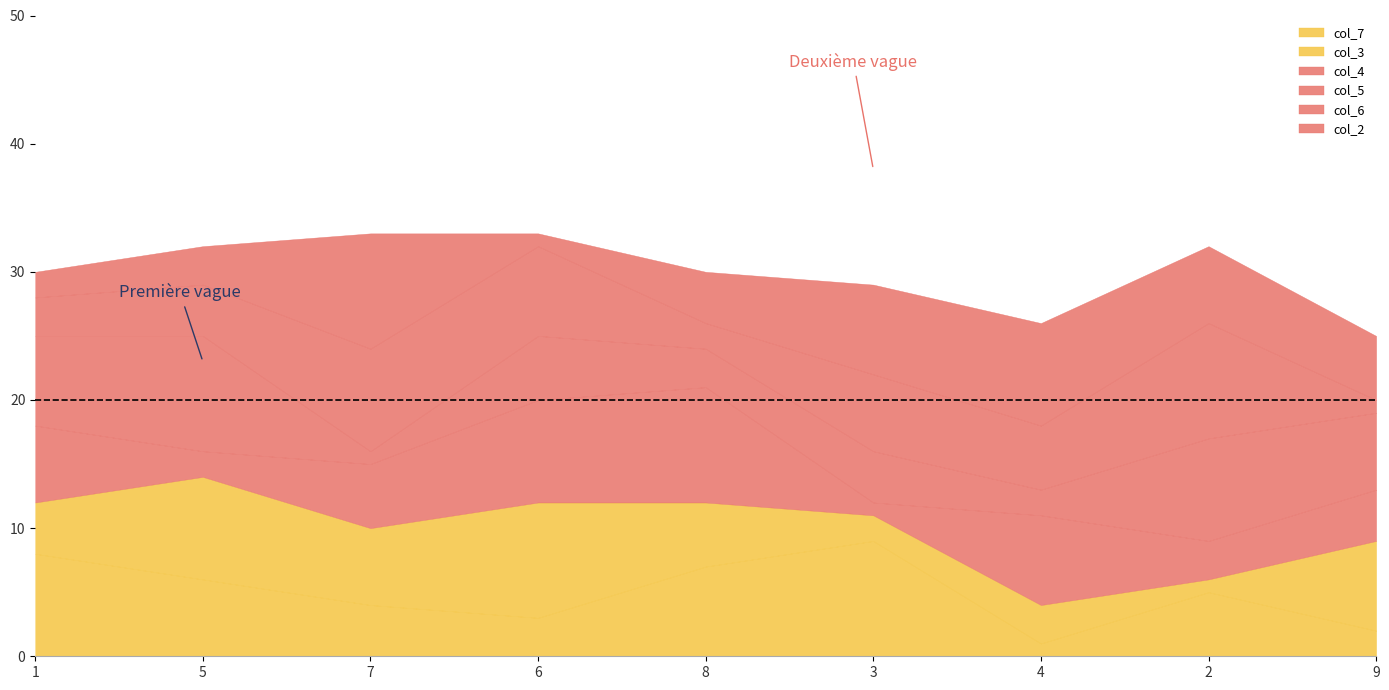

What is the sum of the col_6 values at 5 and 7?

12